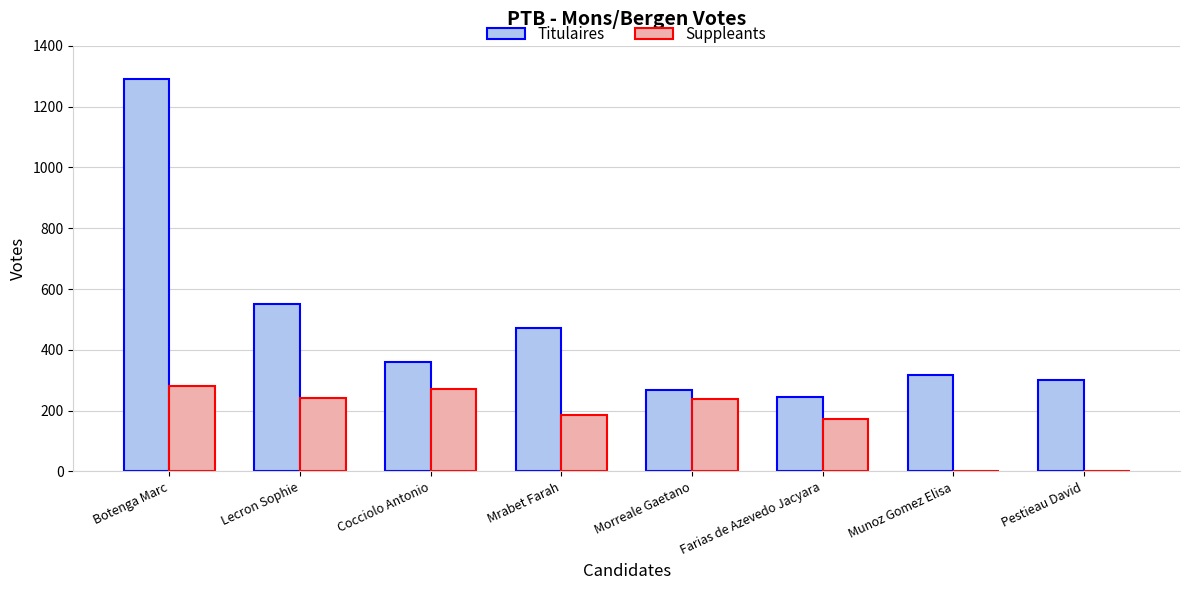

What is the spread (max minus min) of values at Mrabet Farah?

285